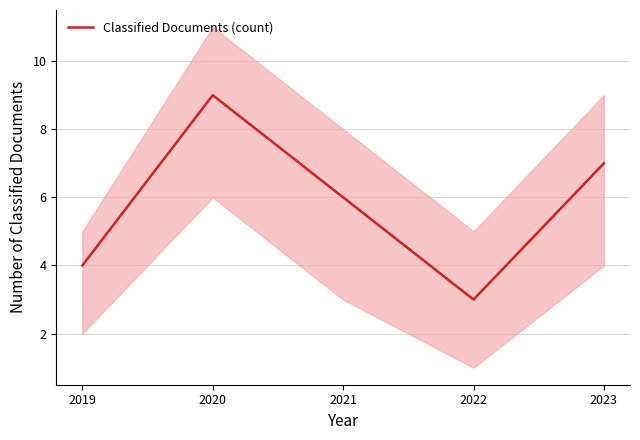

Between 2022 and 2020, which is larger?

2020